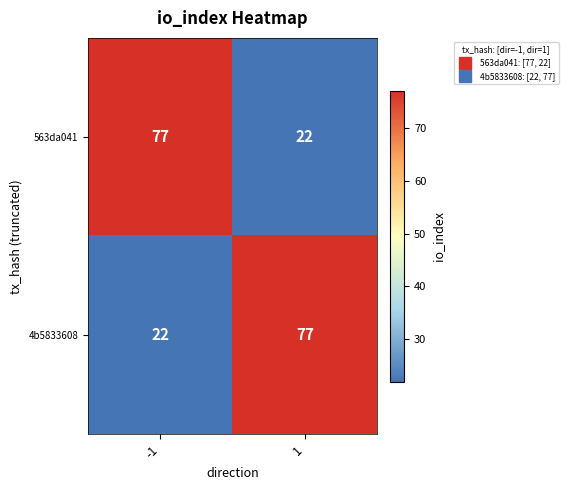

Is the value of 563da041 at -1 greater than the value of 4b5833608 at -1?

Yes